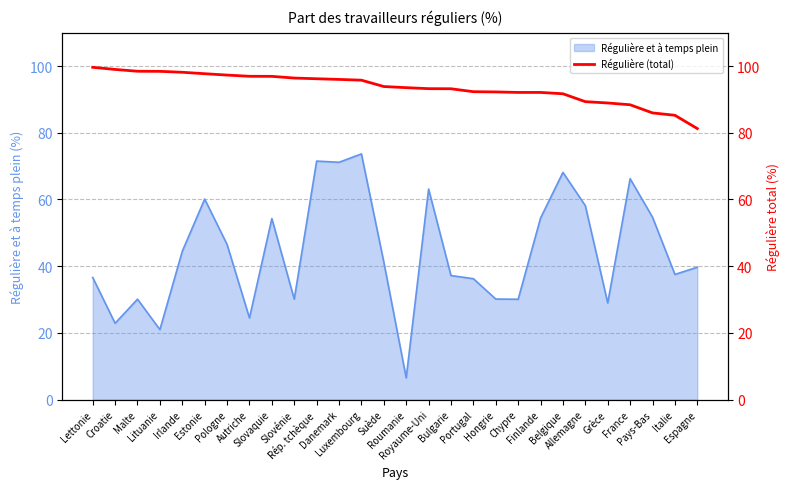

List the labels in order of value, largest first.

Lettonie, Croatie, Malte, Lituanie, Irlande, Estonie, Pologne, Autriche, Slovaquie, Slovénie, Rép. tchèque, Danemark, Luxembourg, Suède, Roumanie, Royaume-Uni, Bulgarie, Portugal, Hongrie, Chypre, Finlande, Belgique, Allemagne, Grèce, France, Pays-Bas, Italie, Espagne